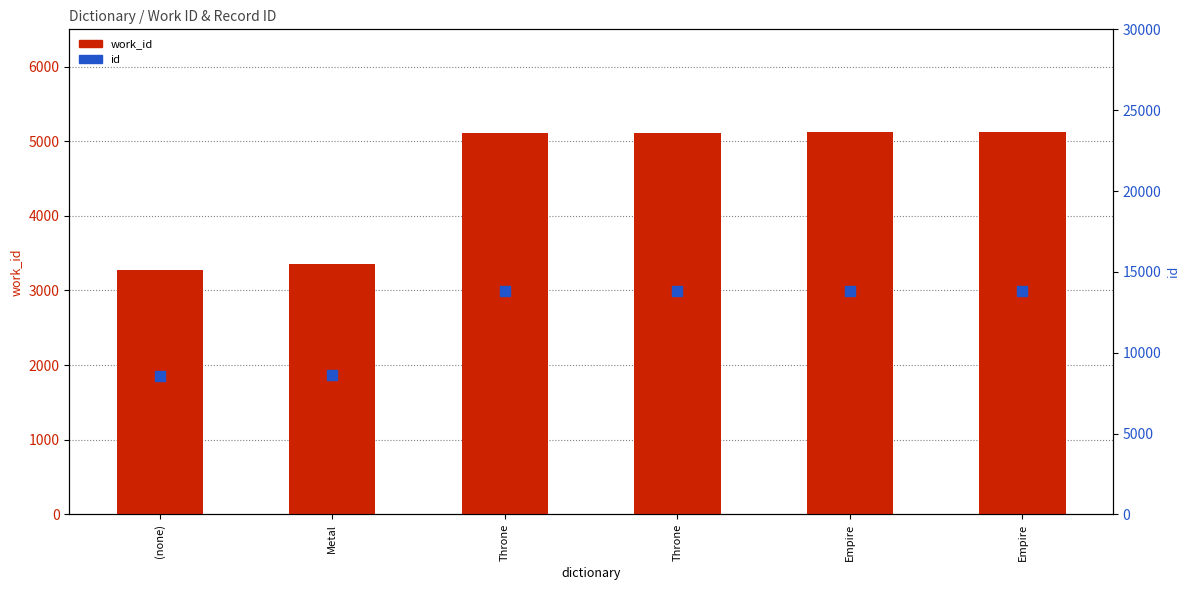

Which series contains the highest Y value?

id